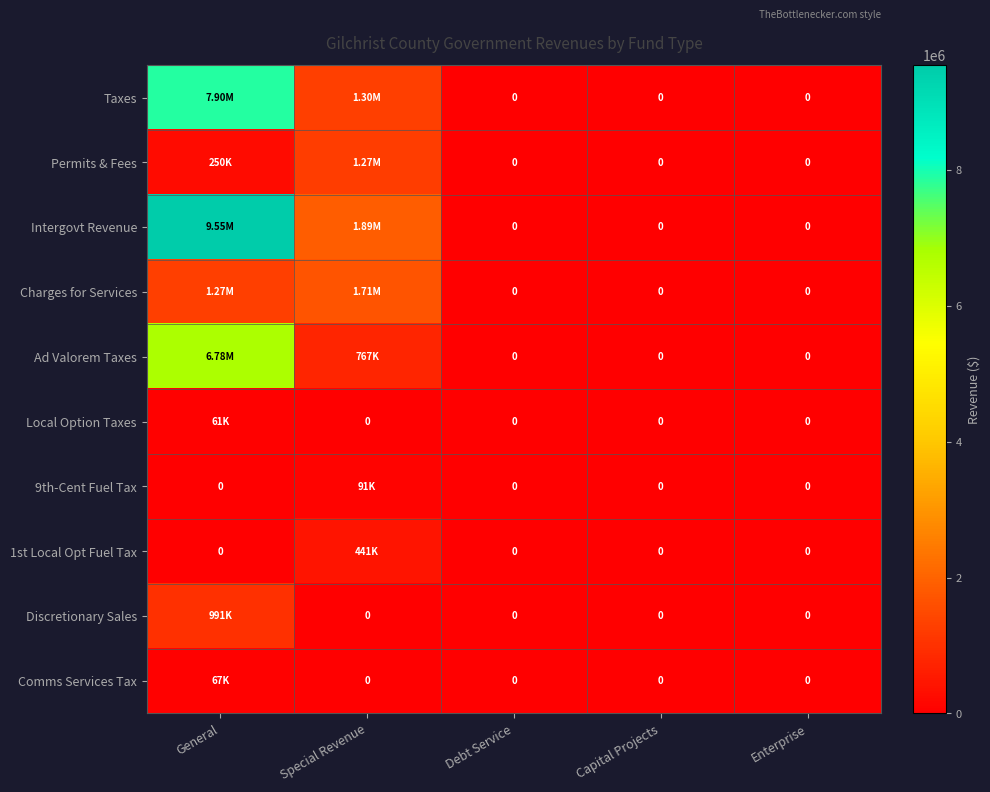

Which has a higher value, Special Revenue or Enterprise?

Special Revenue